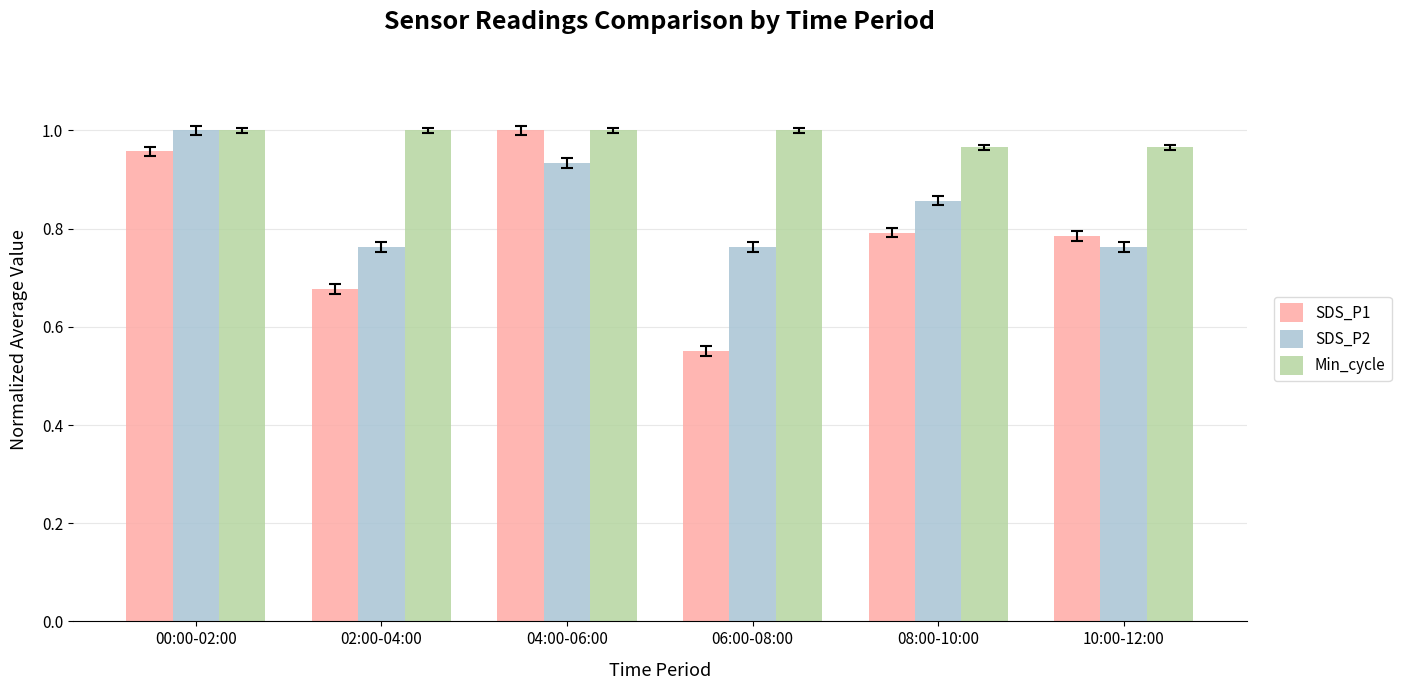

True or false: Min_cycle has a value of 1.6 at 04:00-06:00.

False